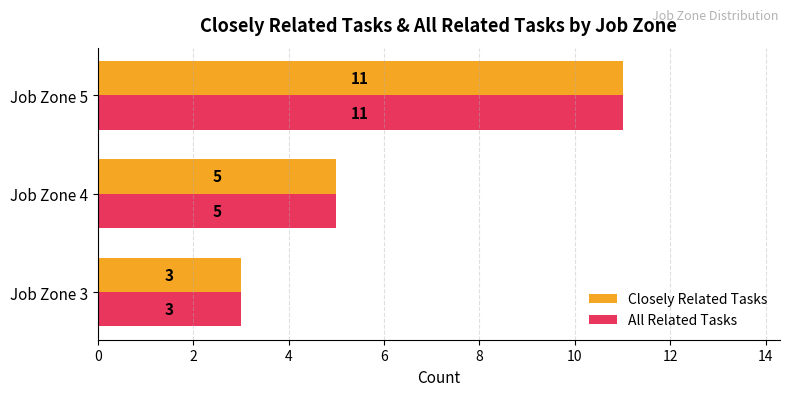

Where is All Related Tasks nearest to the value 7?

Job Zone 4